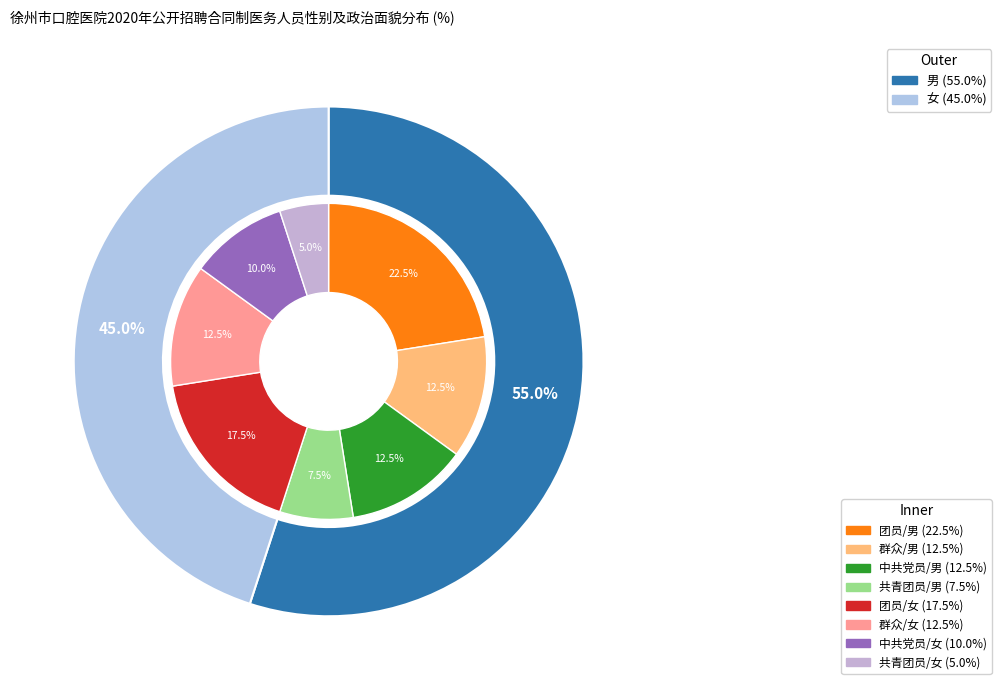

What is the ratio of the value at 男 to the value at 女?

1.2